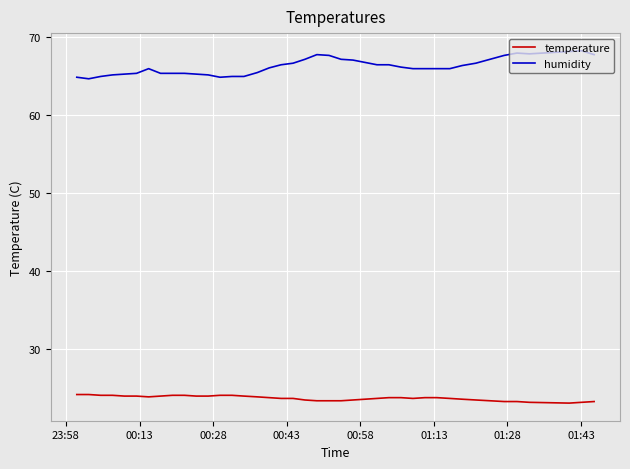

True or false: temperature and humidity cross at least once.

False